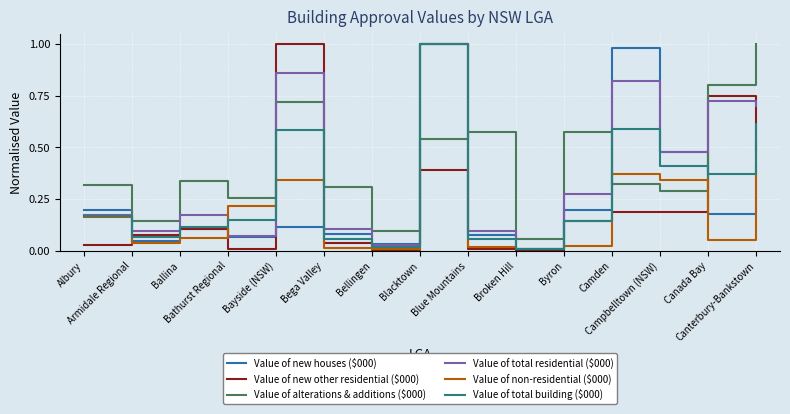

How many lines are shown in the chart?

6